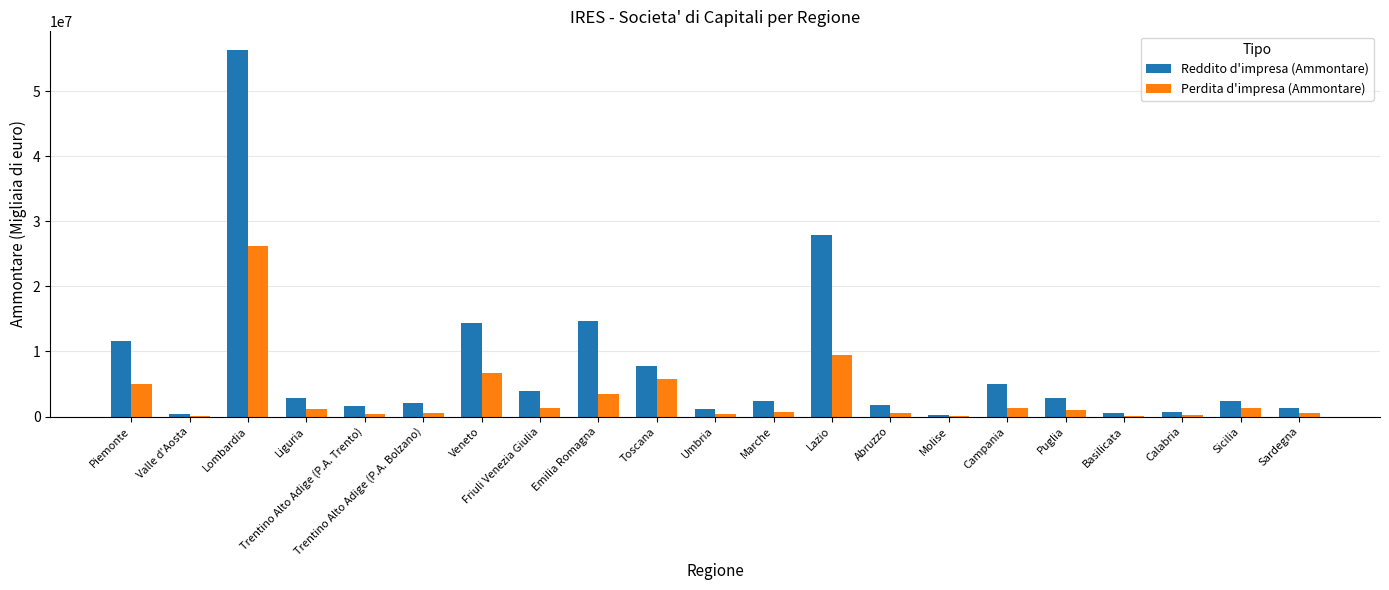

How many groups of bars are there?

21